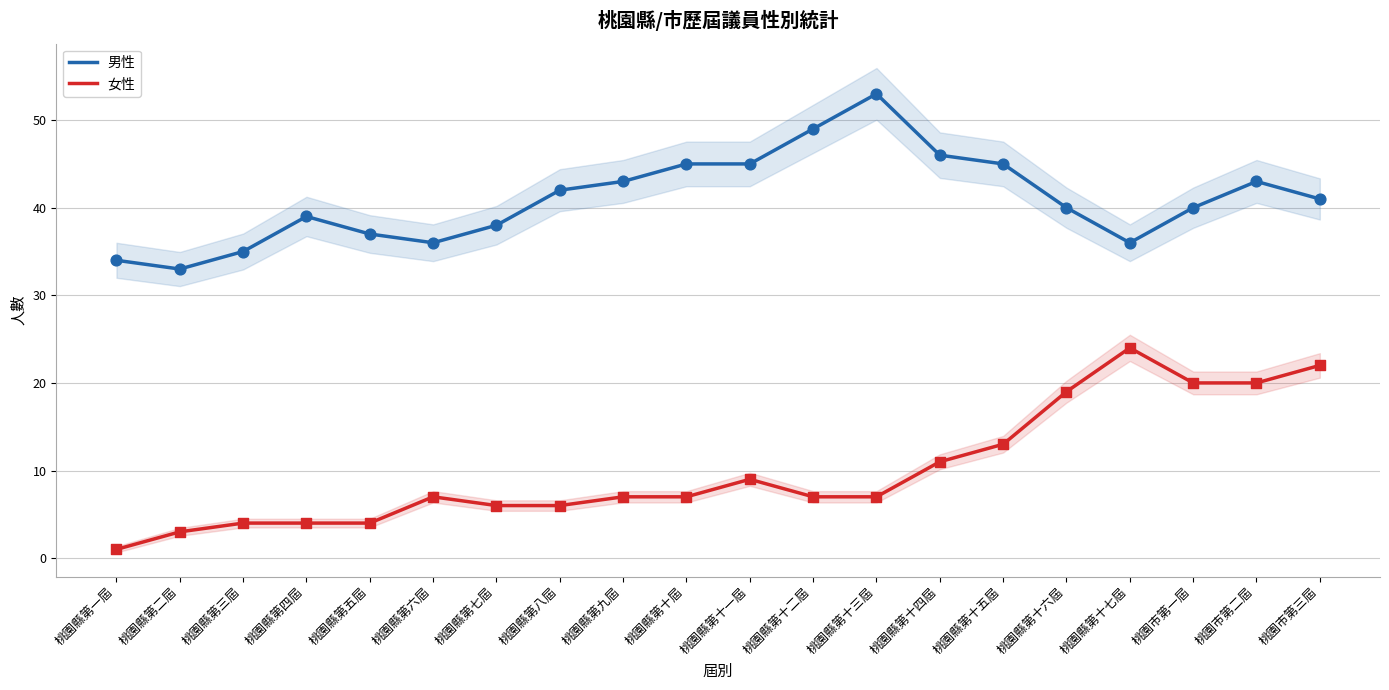

What is the total value across all series at 桃園縣第五屆?

41